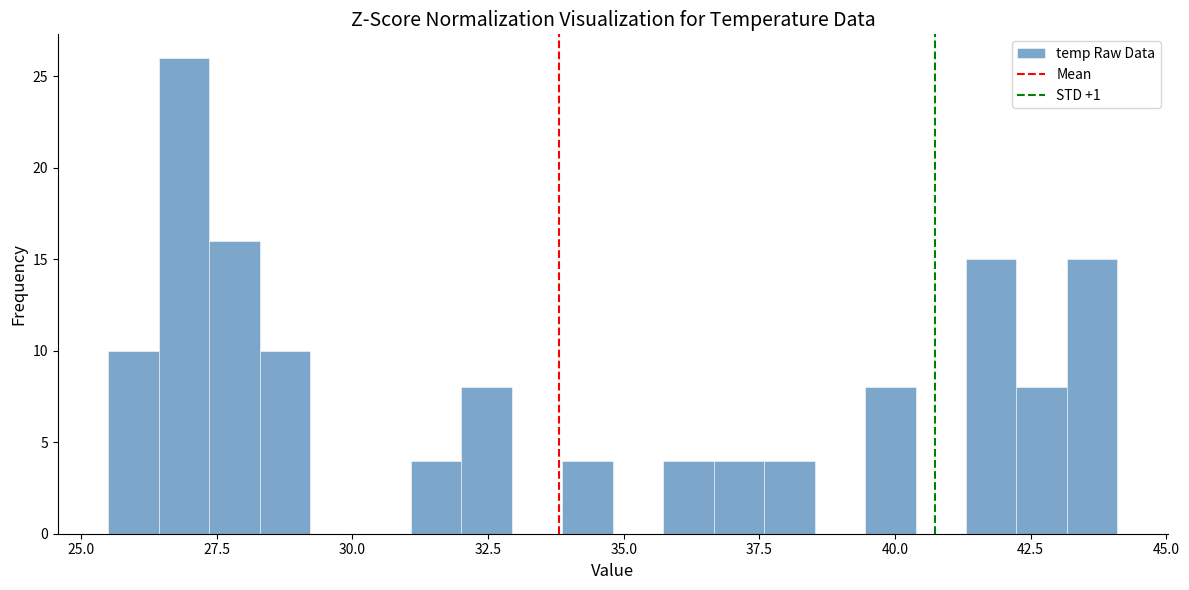

Around what value on the x-axis is the tallest bar? Give the approximate position of its centre, as read against the axis.

27.0